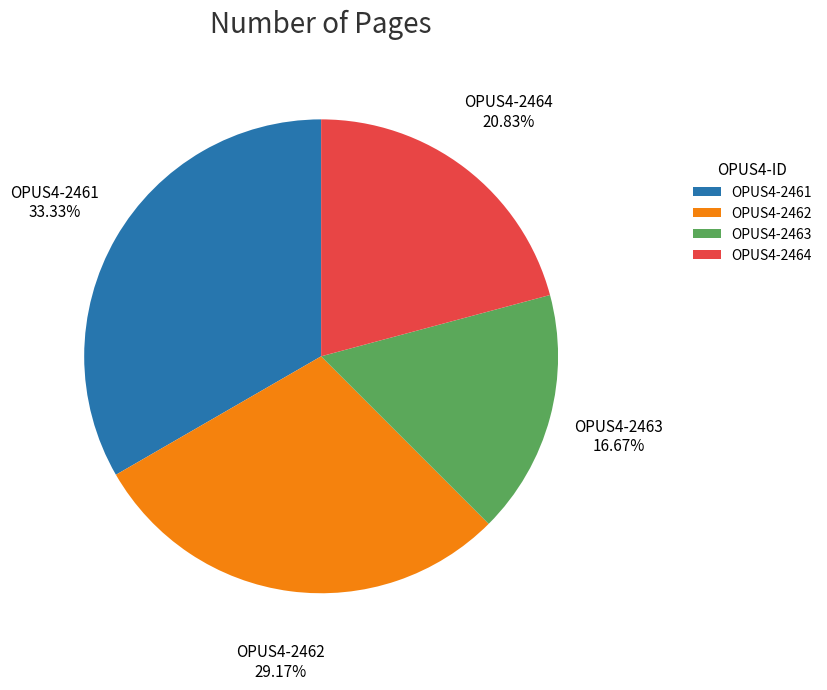

To the nearest percent, what is the combined percentage of OPUS4-2462 and OPUS4-2464?

50%